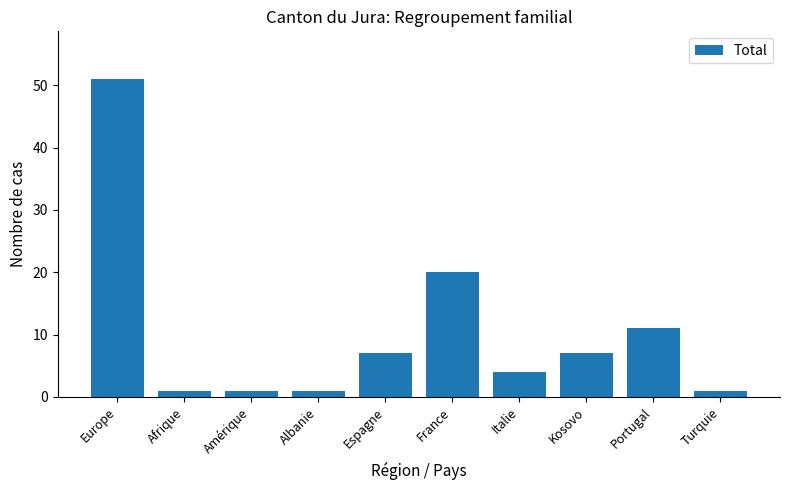

Which has a higher value, Afrique or Italie?

Italie